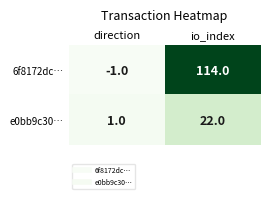

At how many categories does at least one series exceed 94?

1